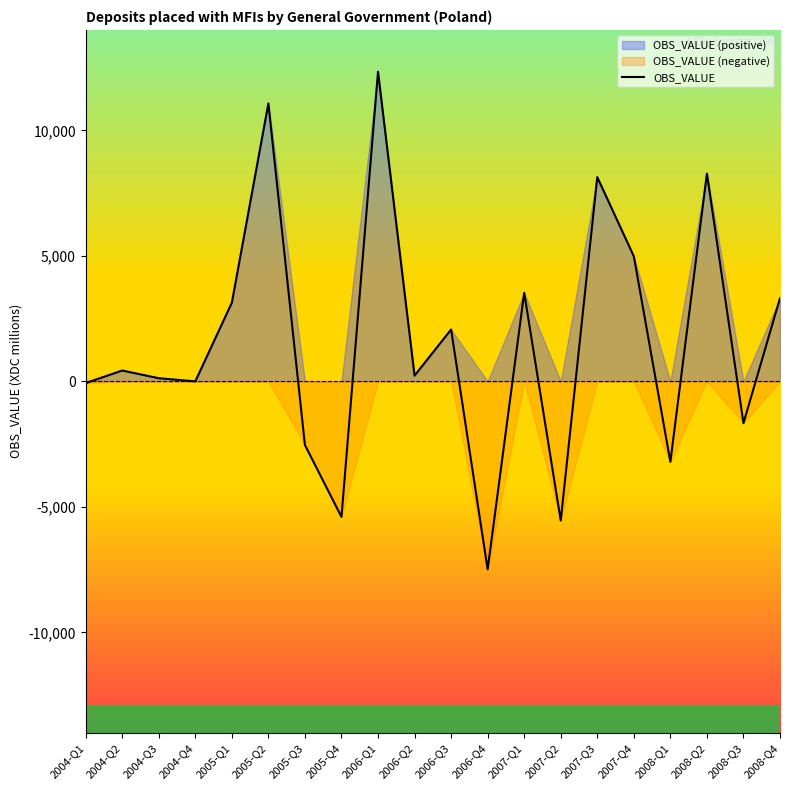

Reading left to right, extract all data points from this chart.

2004-Q1=-73	2004-Q2=433	2004-Q3=126	2004-Q4=0	2005-Q1=3134	2005-Q2=11073	2005-Q3=-2534	2005-Q4=-5400	2006-Q1=12335	2006-Q2=230	2006-Q3=2067	2006-Q4=-7488	2007-Q1=3529	2007-Q2=-5544	2007-Q3=8136	2007-Q4=4982	2008-Q1=-3204	2008-Q2=8277	2008-Q3=-1666	2008-Q4=3316